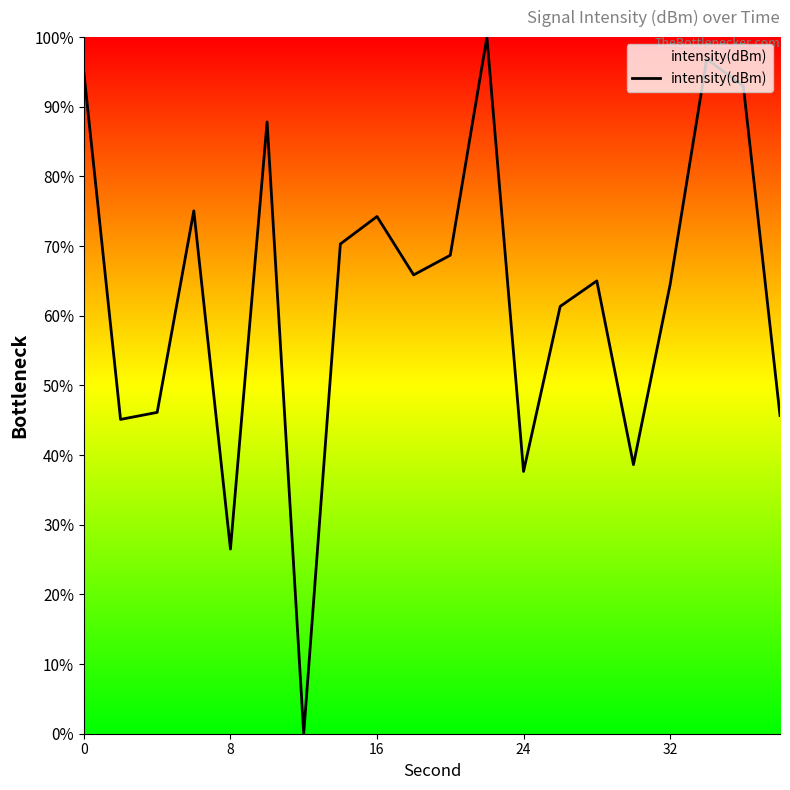

Count the number of categories in the chart.

20